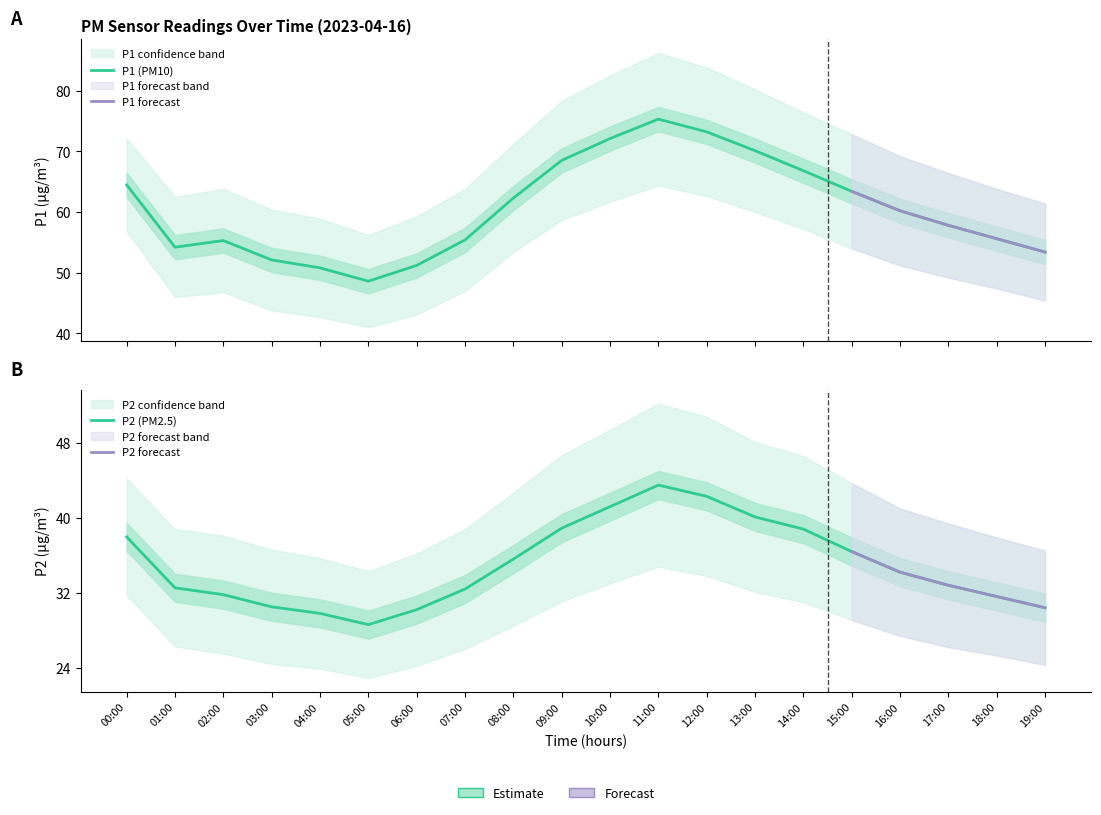

Reading right to left, list all the values displayed in this chart.

P1: 19:00=53.4	18:00=55.6	17:00=57.8	16:00=60.2	15:00=63.4	14:00=66.8	13:00=70.1	12:00=73.2	11:00=75.3	10:00=72.1	09:00=68.5	08:00=62.3	07:00=55.4	06:00=51.2	05:00=48.6	04:00=50.8	03:00=52.1	02:00=55.3	01:00=54.2	00:00=64.5
P2: 19:00=30.4	18:00=31.6	17:00=32.8	16:00=34.2	15:00=36.4	14:00=38.8	13:00=40.1	12:00=42.3	11:00=43.5	10:00=41.2	09:00=38.9	08:00=35.6	07:00=32.4	06:00=30.2	05:00=28.6	04:00=29.8	03:00=30.5	02:00=31.8	01:00=32.5	00:00=38.0